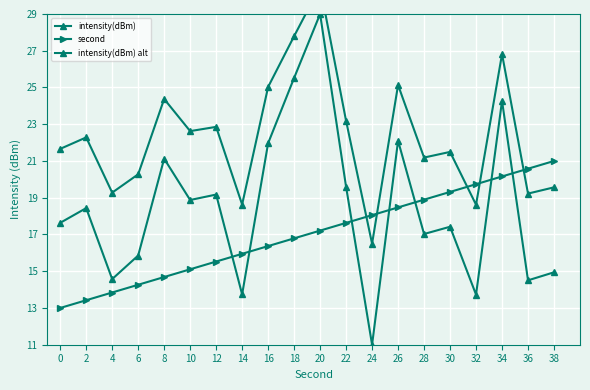

What is the smallest value displayed?

11.0